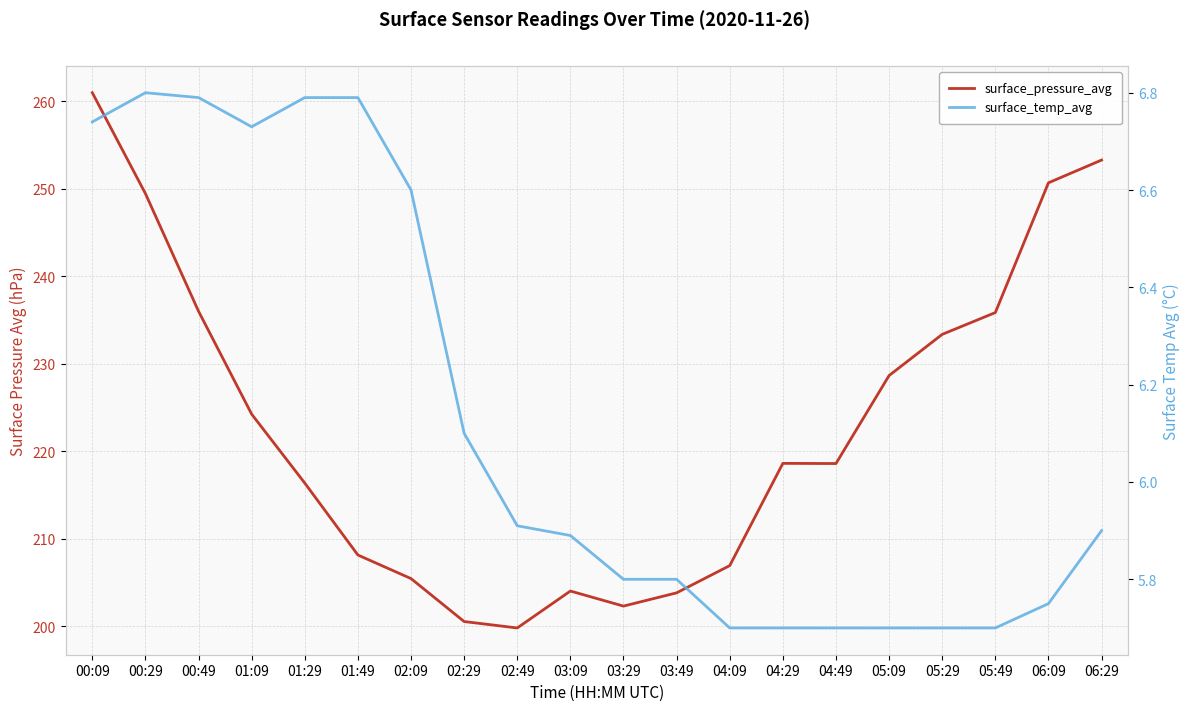

List the labels in order of surface_pressure_avg value, smallest first.

02:49, 02:29, 03:29, 03:49, 03:09, 02:09, 04:09, 01:49, 01:29, 04:49, 04:29, 01:09, 05:09, 05:29, 05:49, 00:49, 00:29, 06:09, 06:29, 00:09